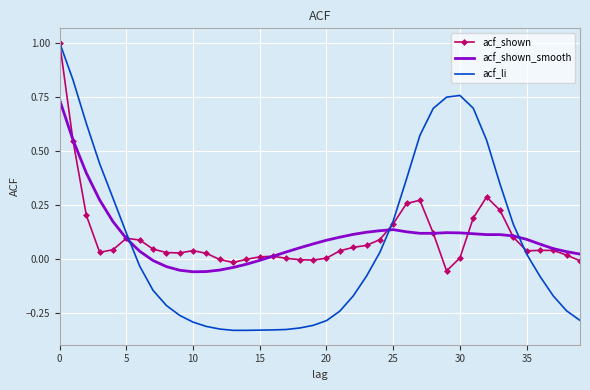

What is the maximum value for acf_li?

1.0